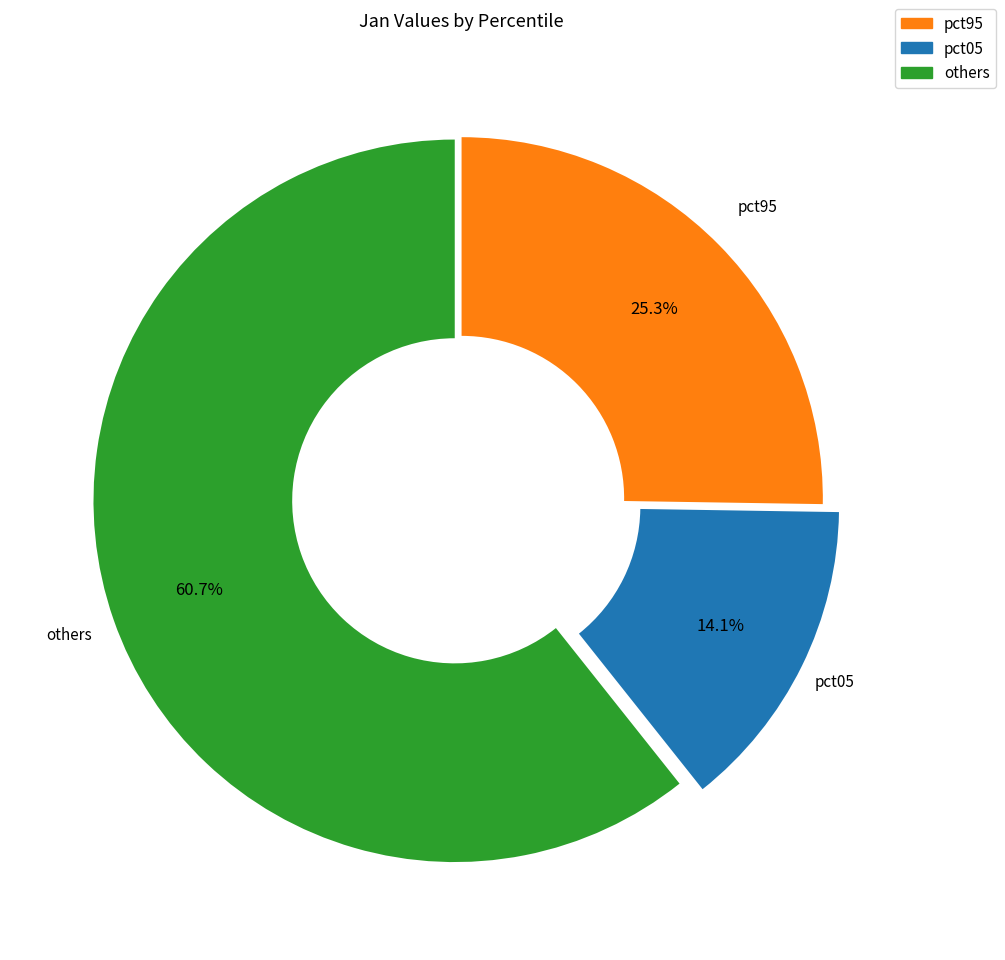

How many slices are in this pie chart?

3